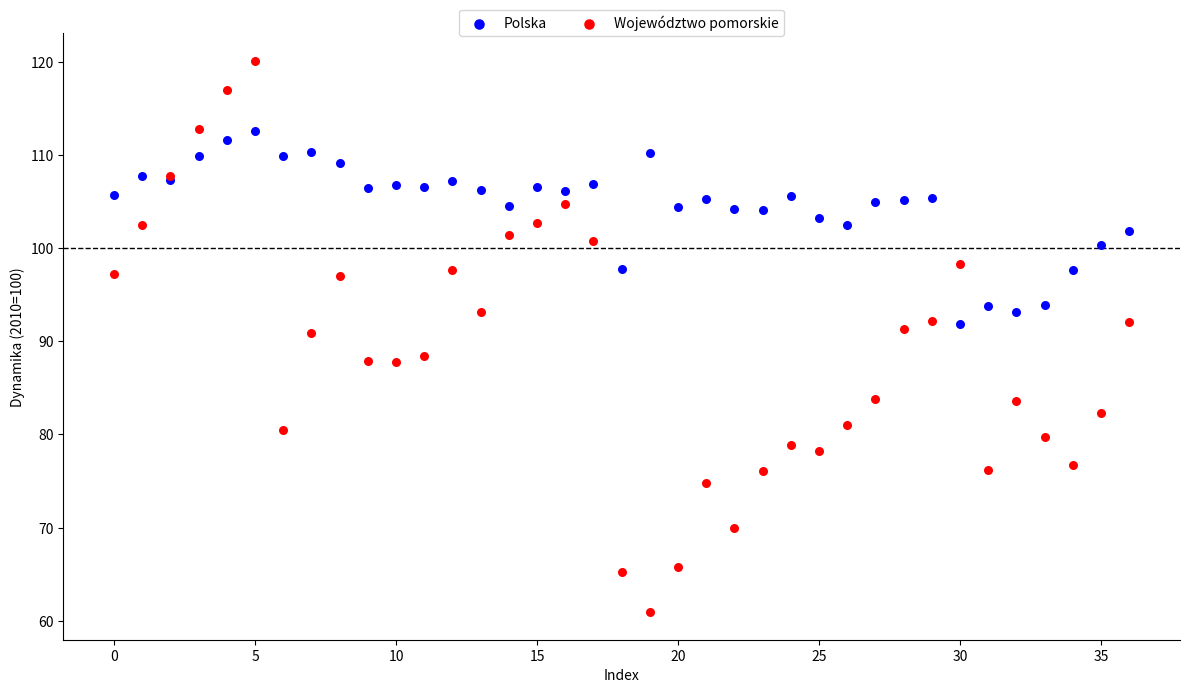

Which series contains the highest Y value?

Województwo pomorskie